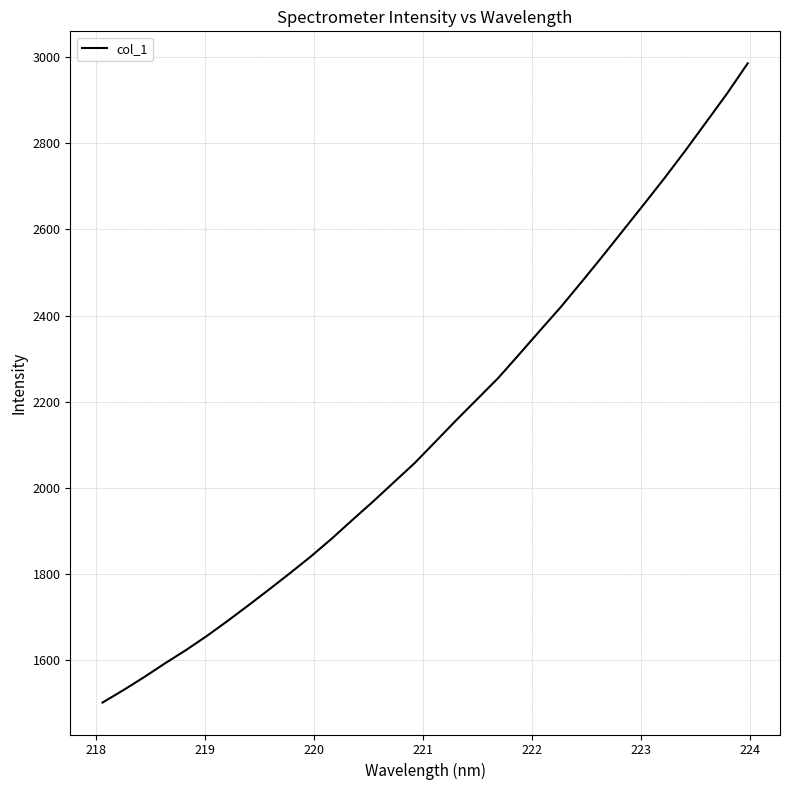

What is the average value?

2139.6